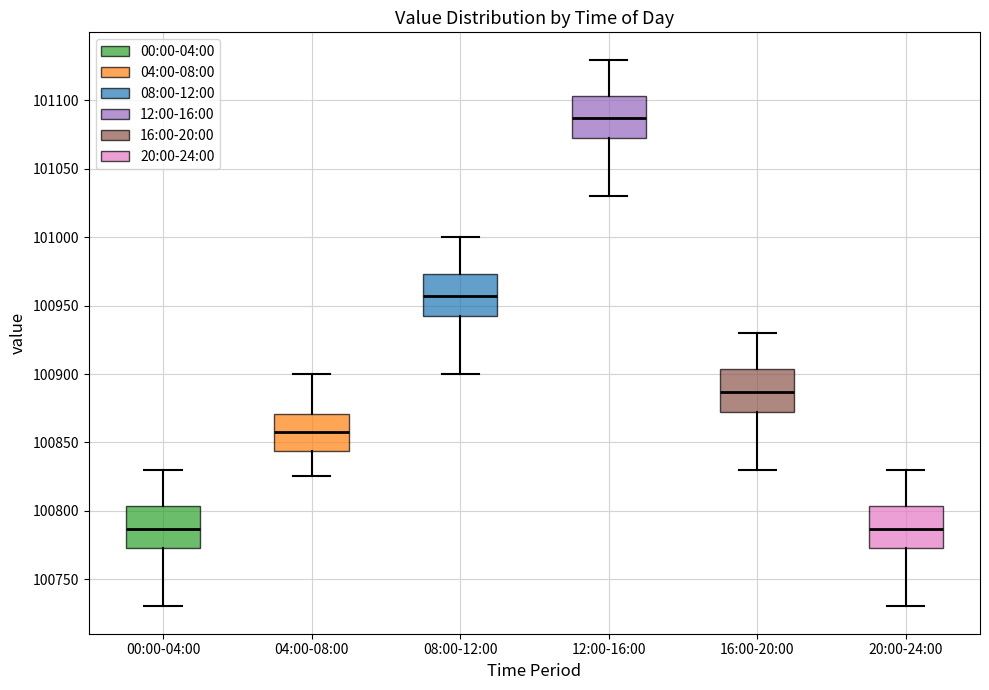

Reading left to right, transcribe this box plot: for each box, give where its median line is, the range the box spans, and where its two whiskers end, as read against the y-axis. The values are not printed on the chart, so give them approximately, as read against the axis.

00:00-04:00: median 100785, box 100775 to 100805, whiskers 100730 to 100830
04:00-08:00: median 100855, box 100845 to 100870, whiskers 100825 to 100900
08:00-12:00: median 100955, box 100945 to 100975, whiskers 100900 to 101000
12:00-16:00: median 101085, box 101075 to 101105, whiskers 101030 to 101130
16:00-20:00: median 100885, box 100875 to 100905, whiskers 100830 to 100930
20:00-24:00: median 100785, box 100775 to 100805, whiskers 100730 to 100830